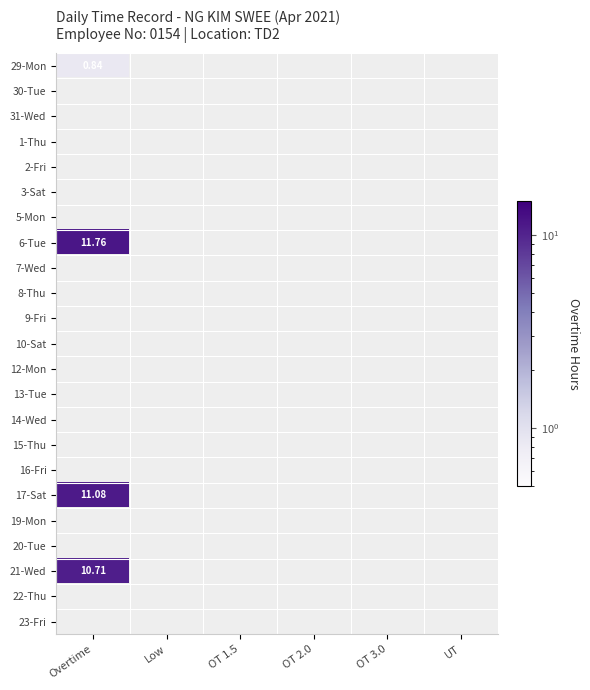

Between Low and Overtime, which is larger?

Overtime